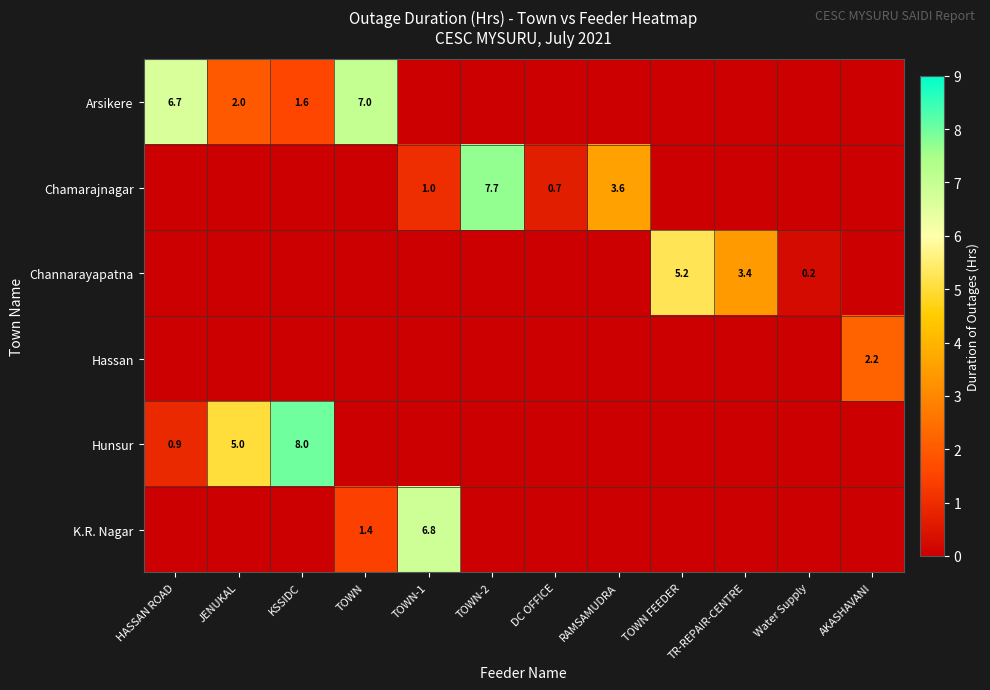

Is it true that Chamarajnagar equals 5.4 at RAMSAMUDRA?

False